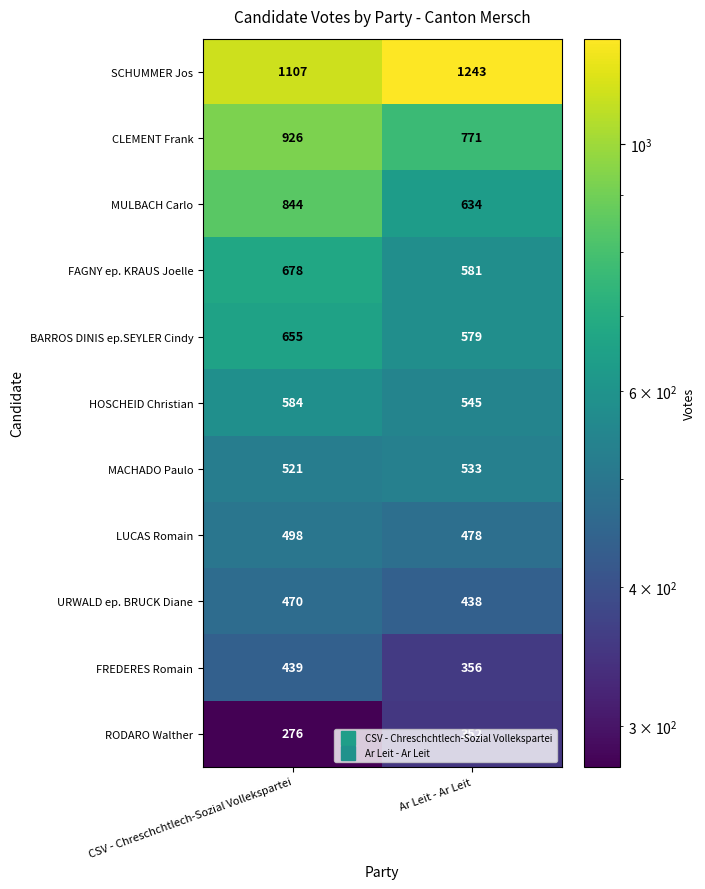

What is the sum of the HOSCHEID Christian values at Ar Leit - Ar Leit and CSV - Chreschchtlech-Sozial Vollekspartei?

1129